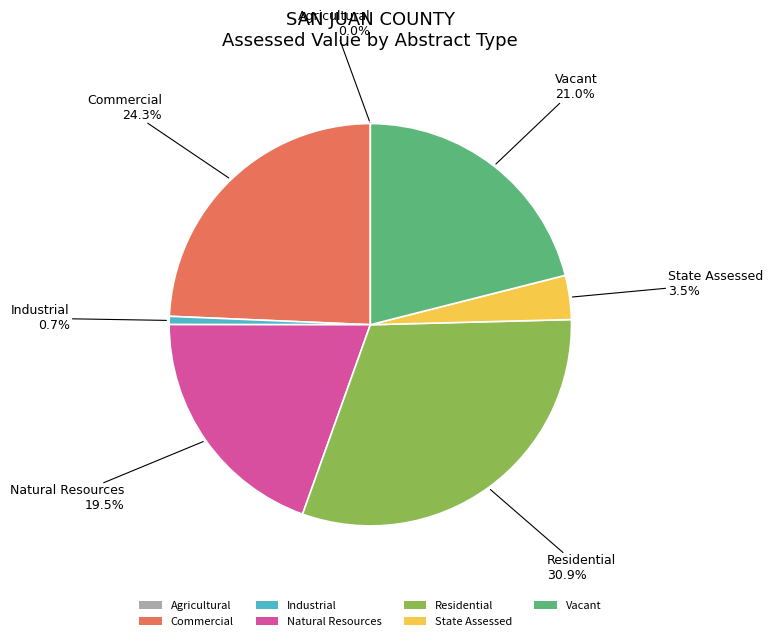

Does Natural Resources account for over 50% of the chart?

No